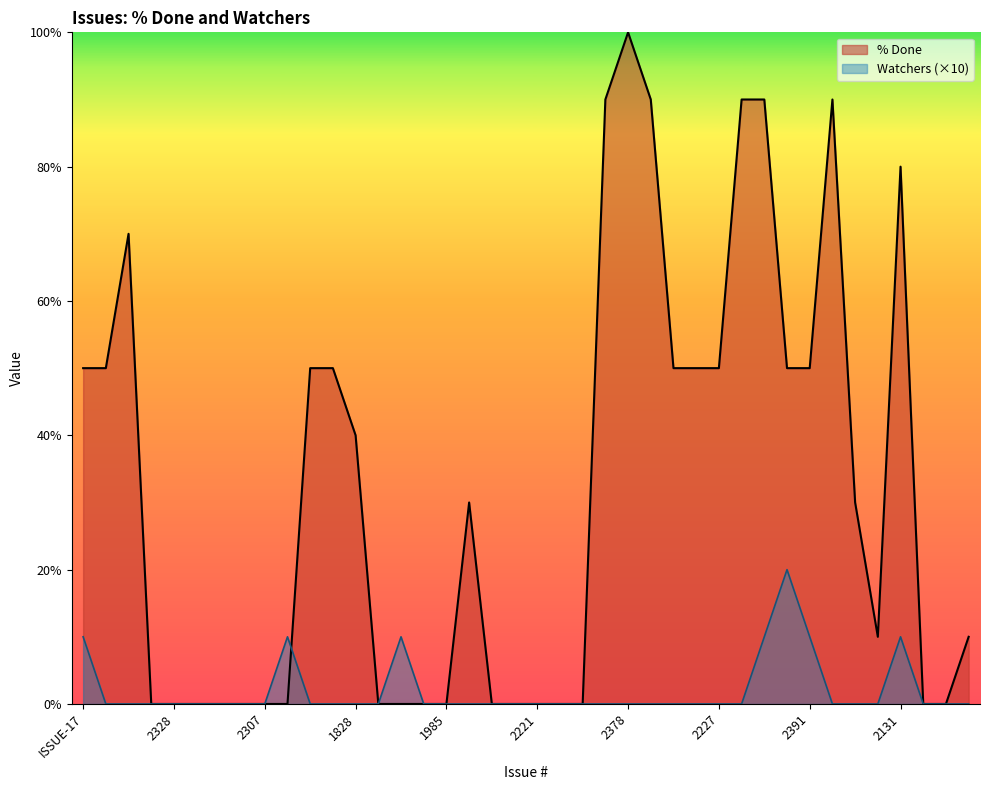

Rank the categories by Watchers value from lowest to highest.

2329, 2290, 2320, 2328, 2350, 2363, 2341, 2307, ISSUE-12, 1725, 1828, 1878, 1943, 1985, 2151, 2278, 2322, 2221, ISSUE-1, 2161, 2098, 2378, 2439, 512, 2384, 2227, 2318, 1989, 936, 1716, 2273, 2285, 2298, ISSUE-17, 2024, 1931, 2359, 2391, 2131, 2365